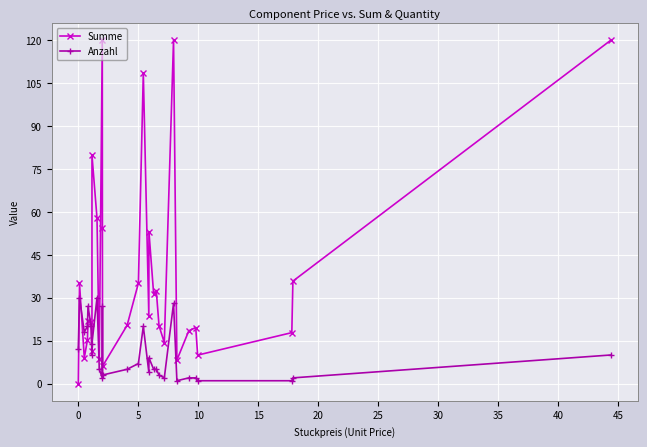

True or false: Anzahl has more than 2 interior local peaks.

True